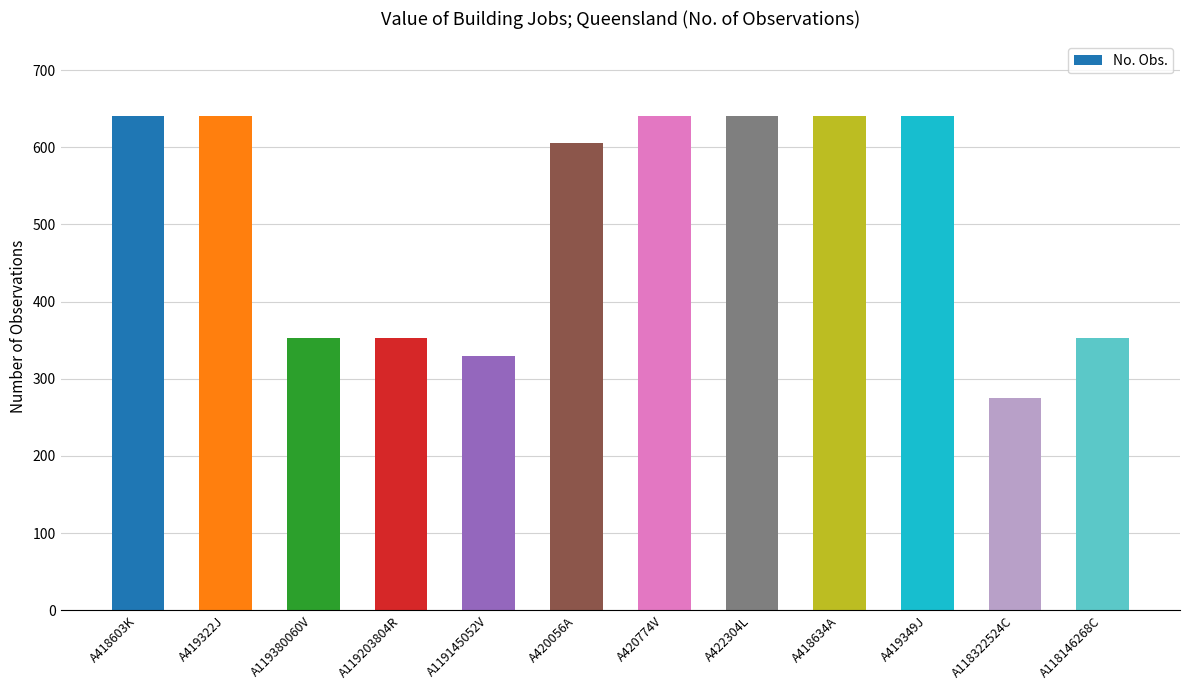

What is the sum of the values at A420056A and A119380060V?

958